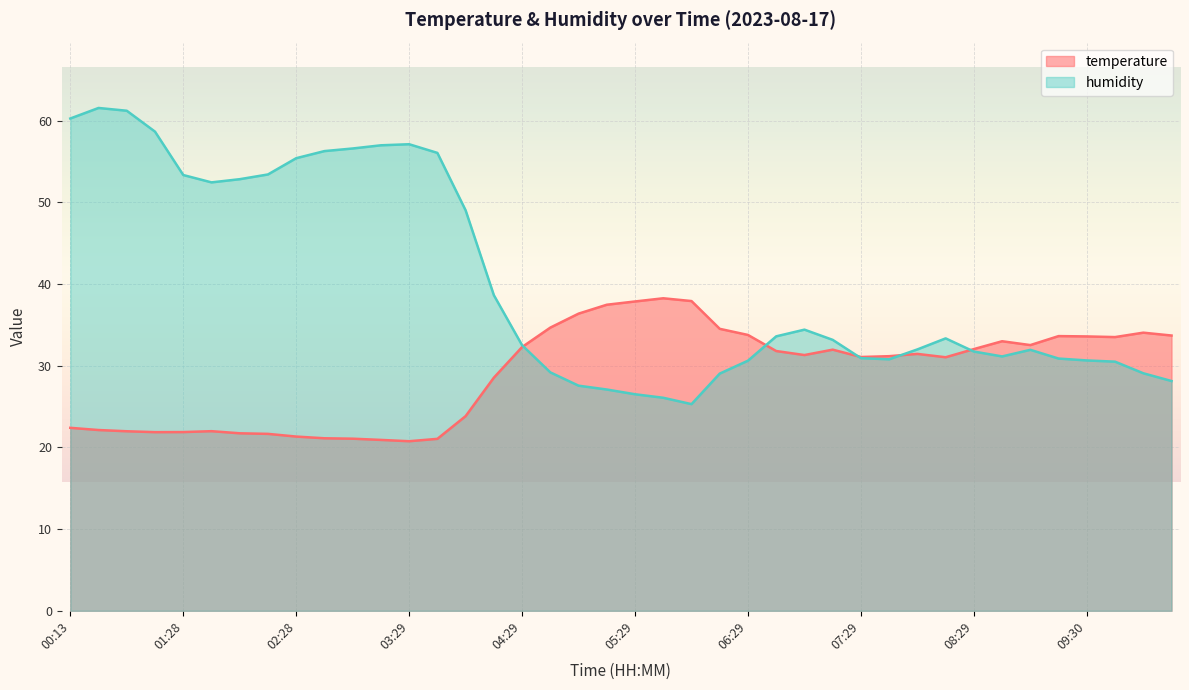

Which category has the highest value across all series?

00:28